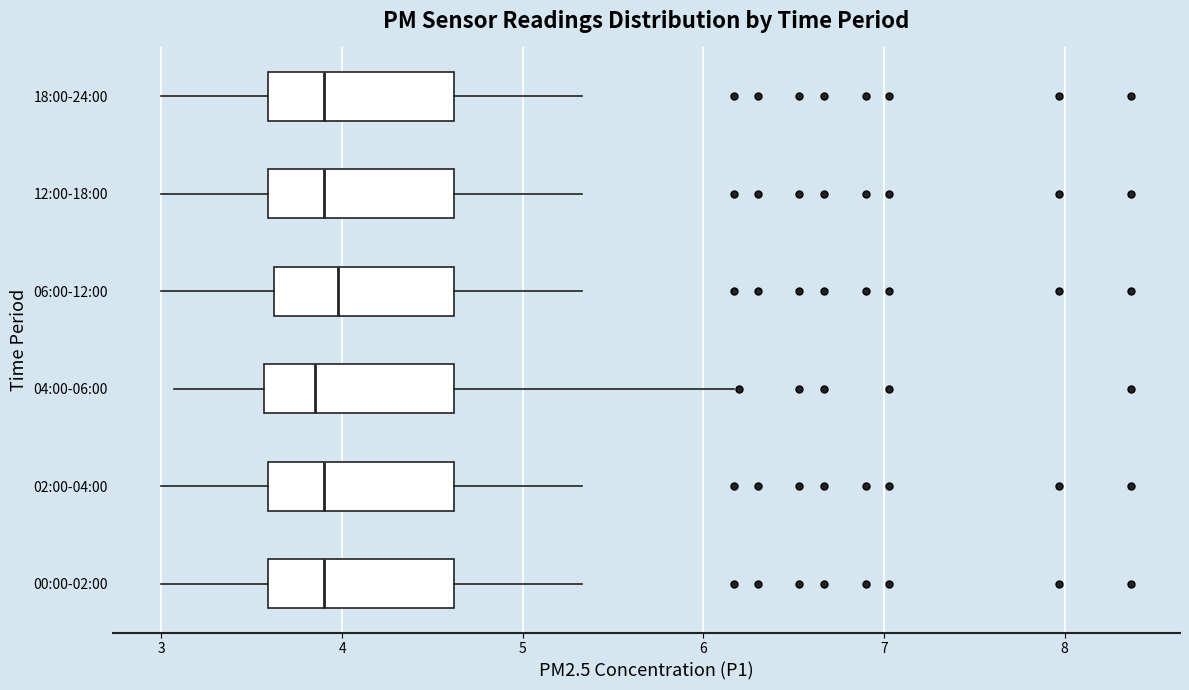

Reading bottom to top, read every box against the x-axis: the position of its median line, the range the box covers, and the ends of its whiskers. The values are not printed on the chart, so give them approximately, as read against the axis.

00:00-02:00: median 3.9, box 3.6 to 4.6, whiskers 3.0 to 5.3
02:00-04:00: median 3.9, box 3.6 to 4.6, whiskers 3.0 to 5.3
04:00-06:00: median 3.9, box 3.6 to 4.6, whiskers 3.1 to 6.2
06:00-12:00: median 4.0, box 3.6 to 4.6, whiskers 3.0 to 5.3
12:00-18:00: median 3.9, box 3.6 to 4.6, whiskers 3.0 to 5.3
18:00-24:00: median 3.9, box 3.6 to 4.6, whiskers 3.0 to 5.3